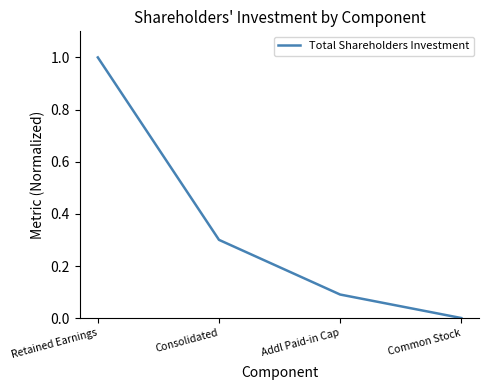

List the labels in order of value, largest first.

Retained Earnings, Consolidated, Addl Paid-in Cap, Common Stock